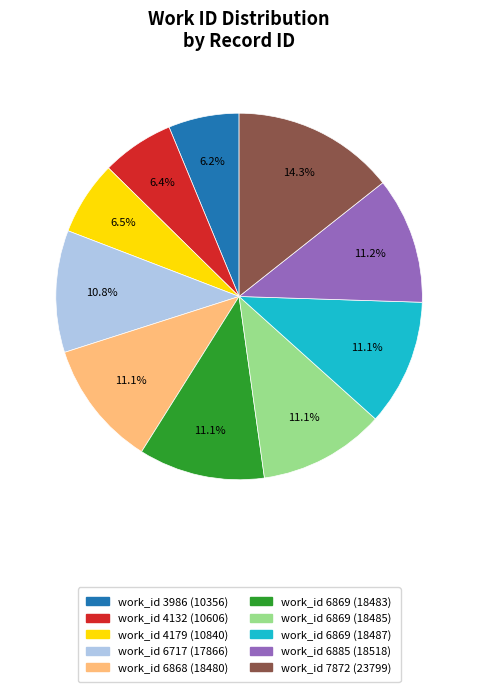

Do work_id 6869 (18485) and work_id 4132 (10606) together represent more than half of the pie?

No